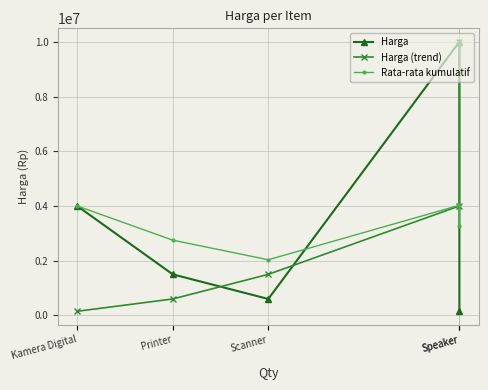

How many interior local valleys does the Harga series have?

1